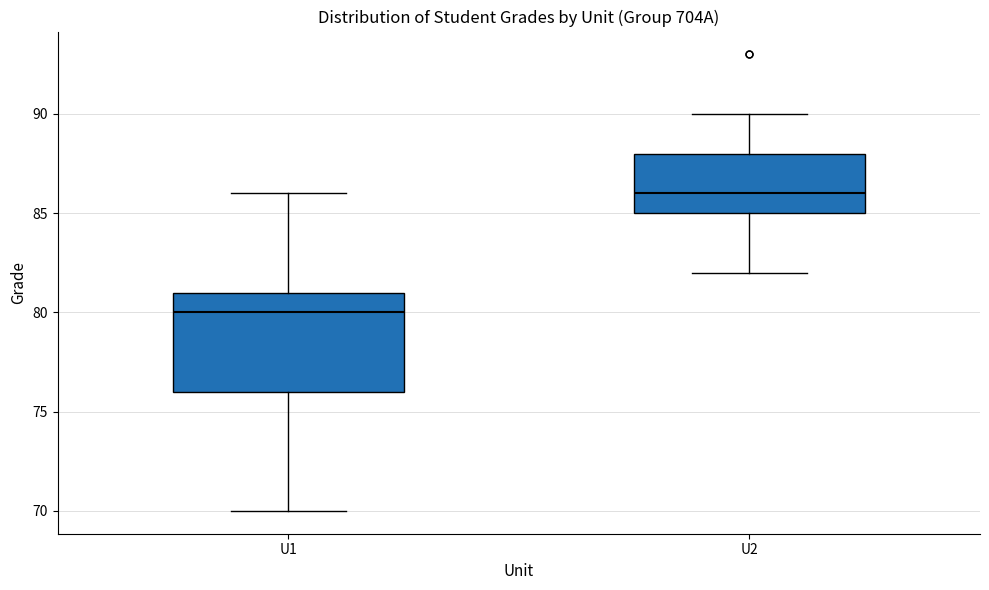

Comparing the boxes themselves (not the whiskers), which one is the tallest?

U1